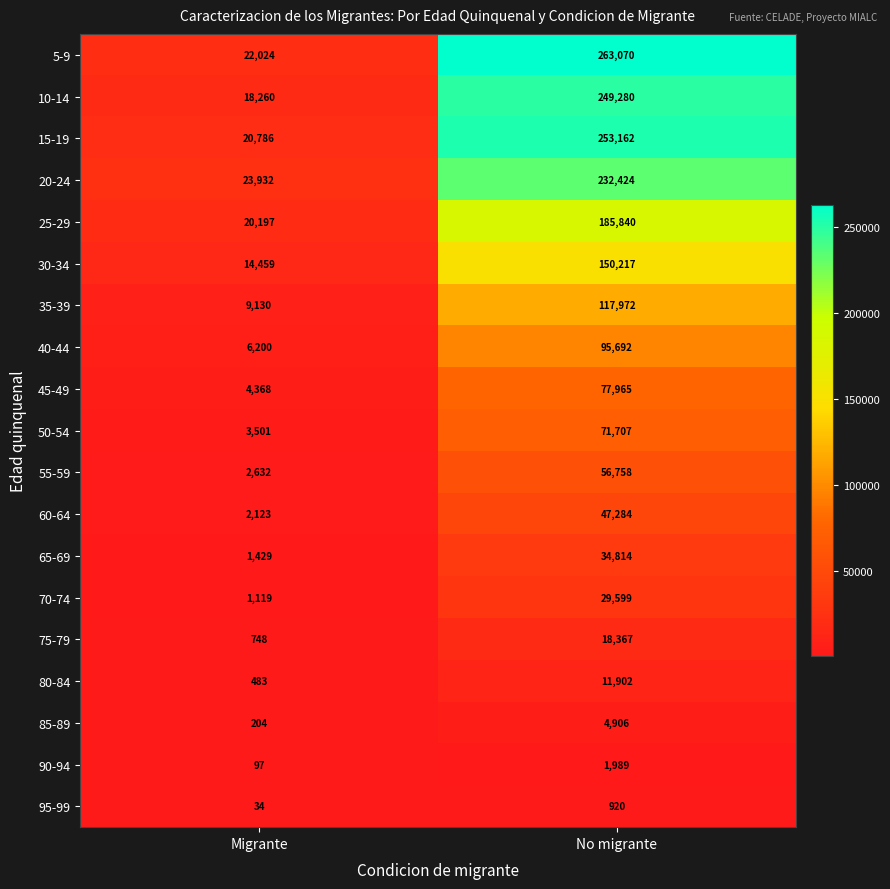

At which category is the sum across all series the highest?

No migrante